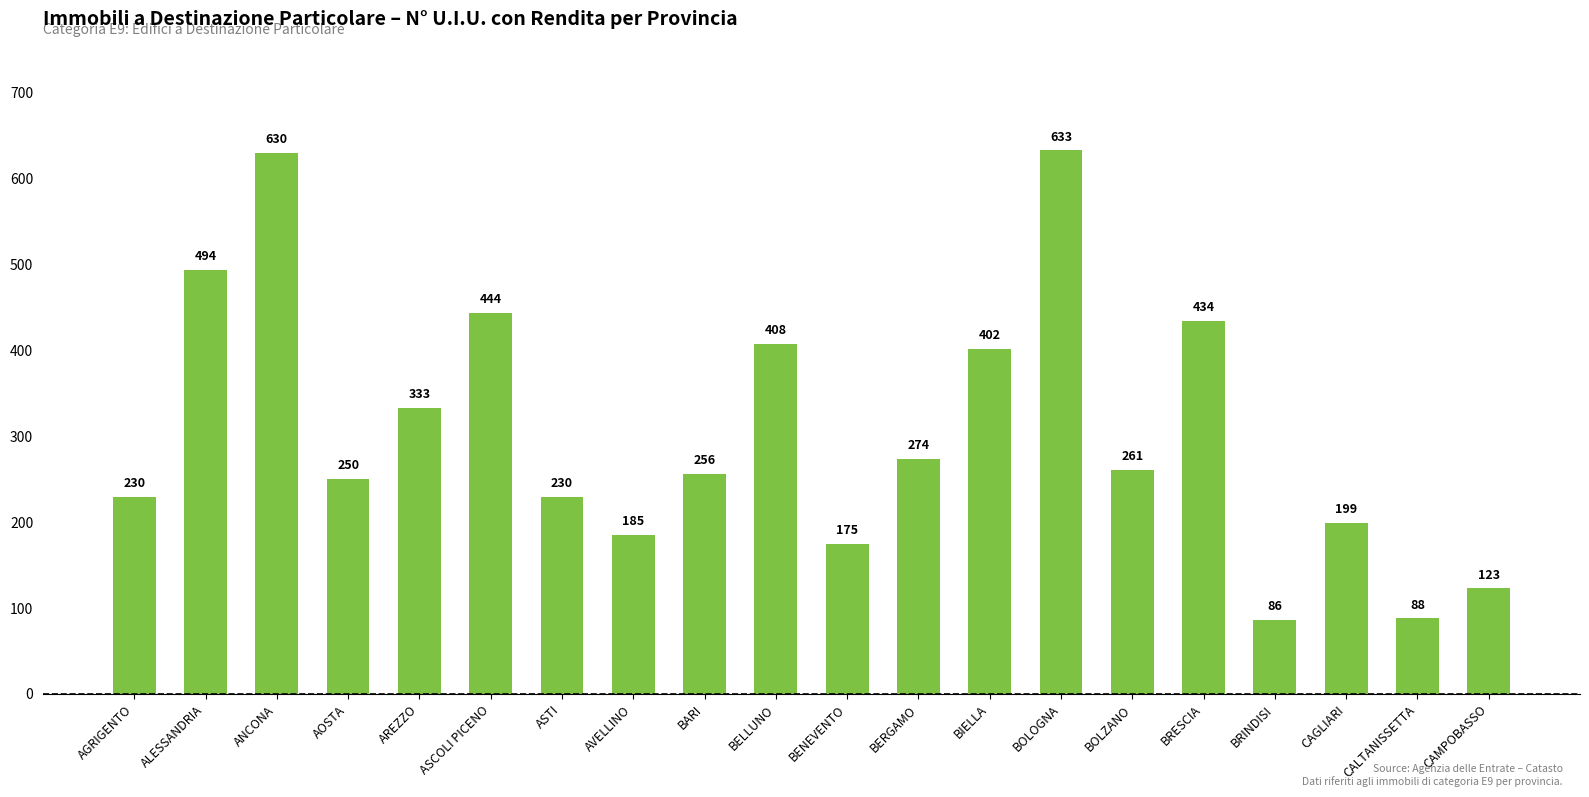

How many data points are less than 261?

10